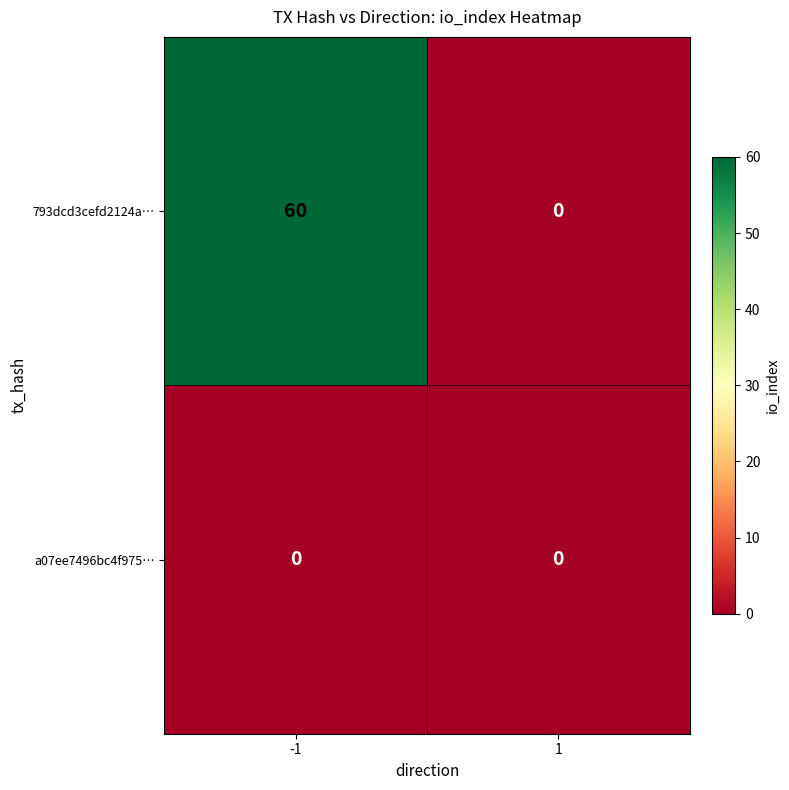

What is the total value across all series at -1?

60